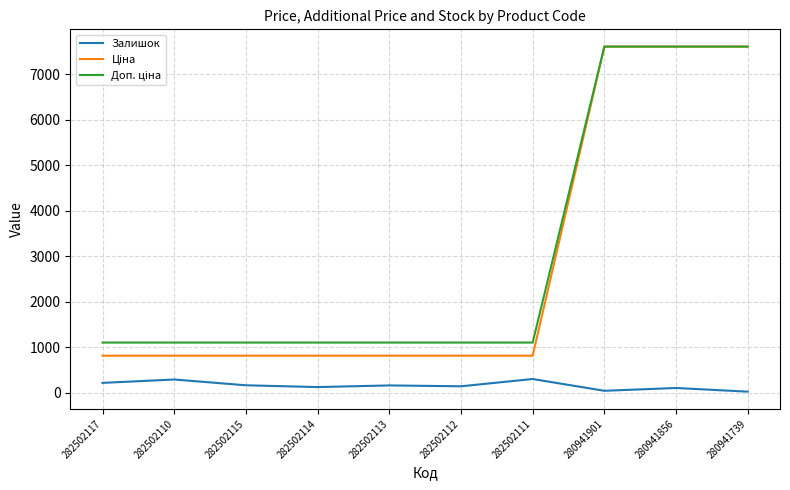

The value of Залишок at 282502111 is 300.0. True or false?

True